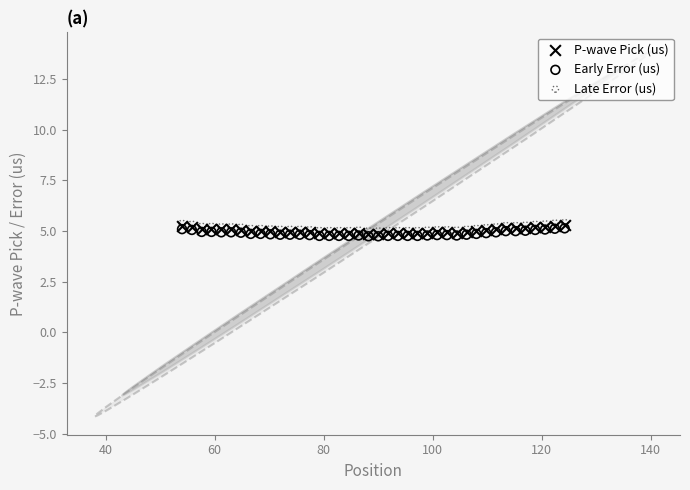

What are all the series names shown in the legend?

P-wave Pick (us), Early Error (us), Late Error (us)